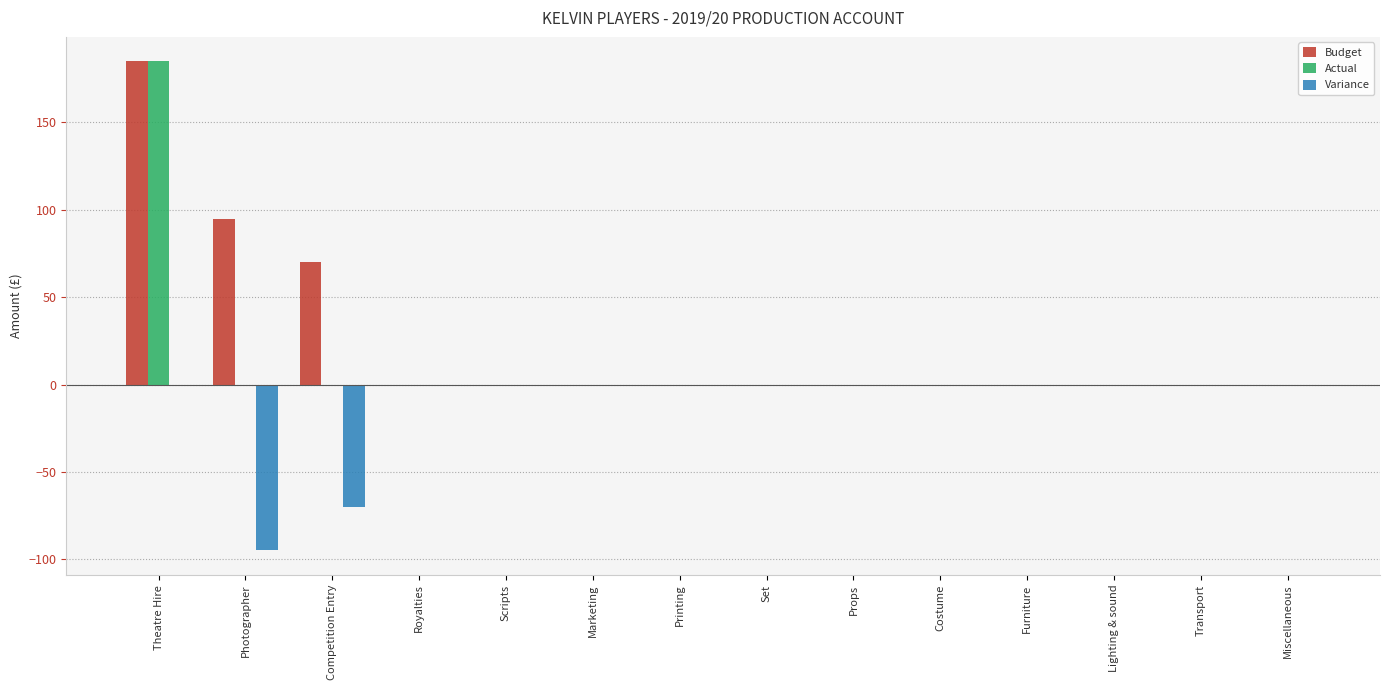

What are all the series names shown in the legend?

Budget, Actual, Variance